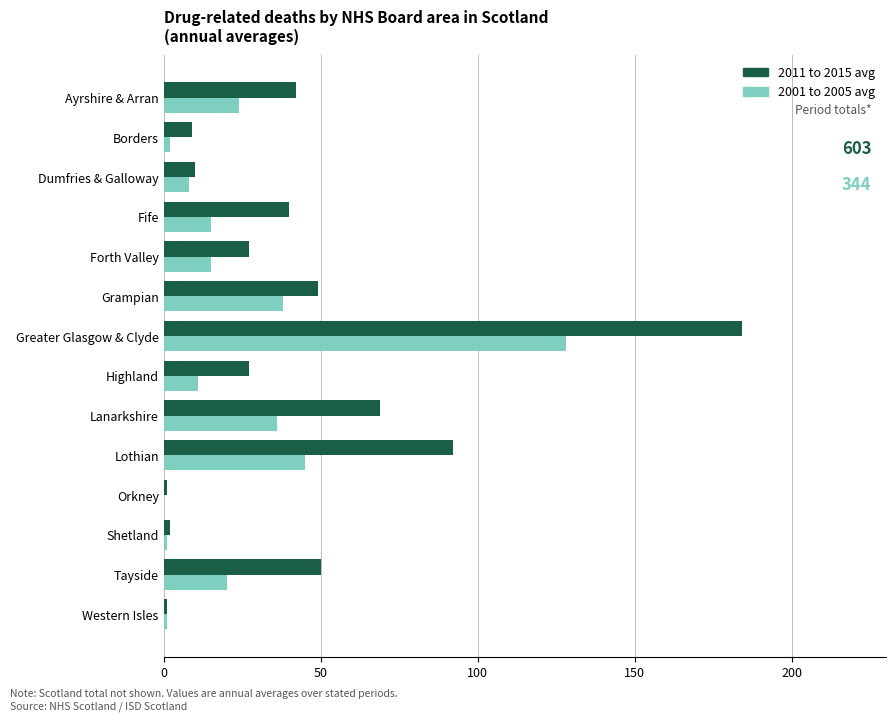

The value of 2001 to 2005 avg at Forth Valley is 15. True or false?

True